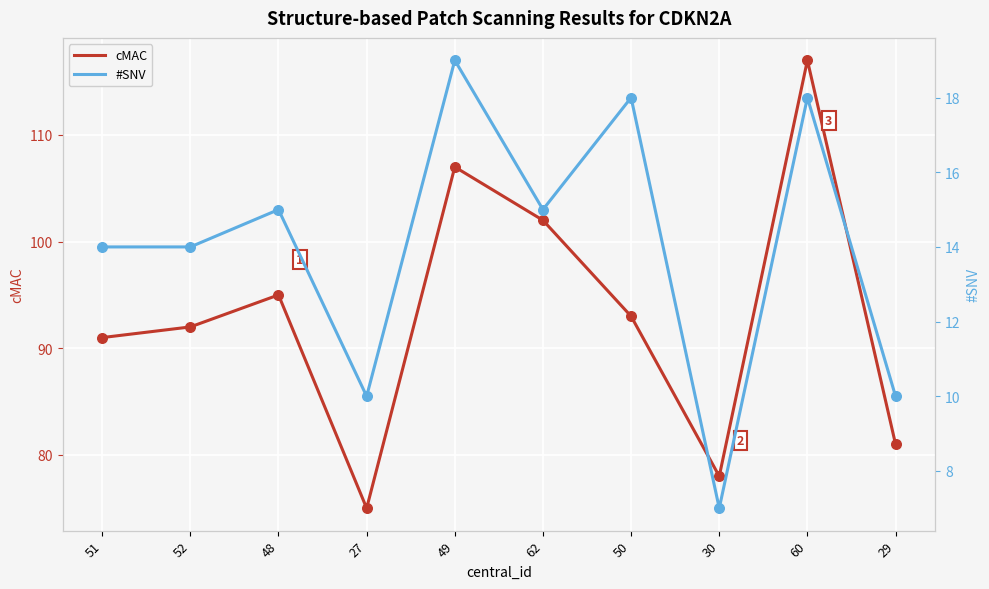

At which category is the sum across all series the highest?

60